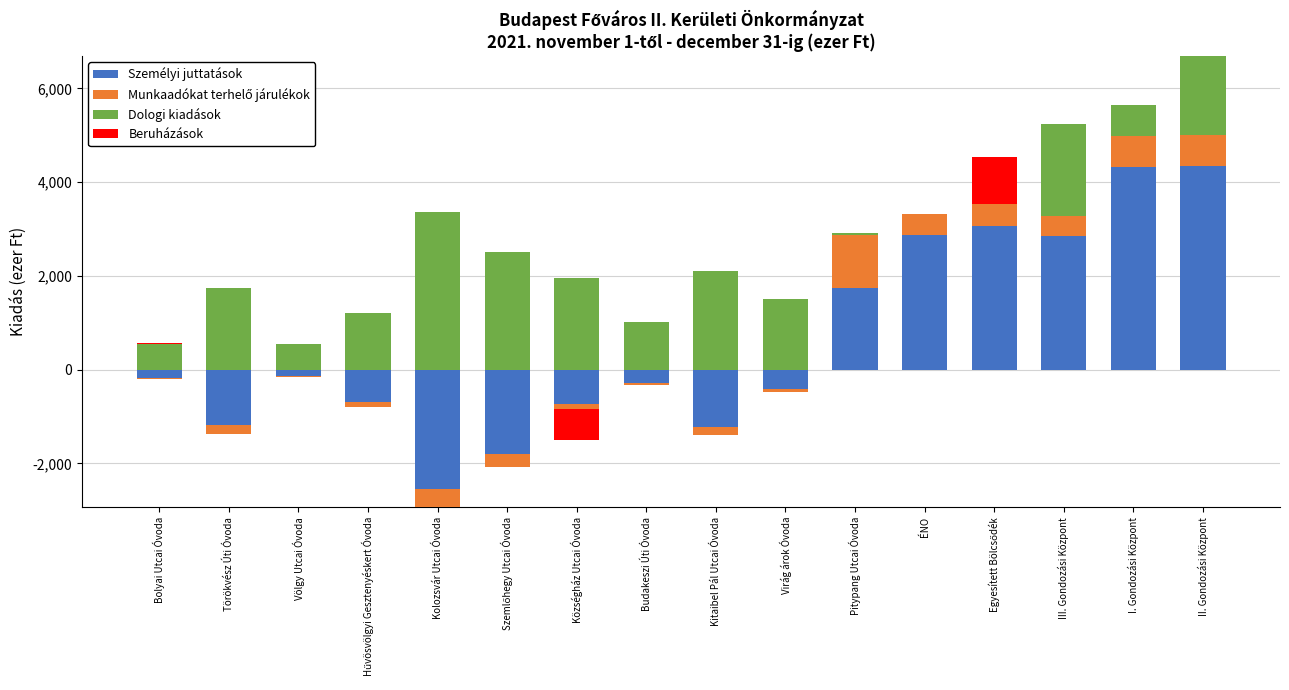

What is the difference between the maximum and minimum values in the Dologi kiadások series?

3356.8